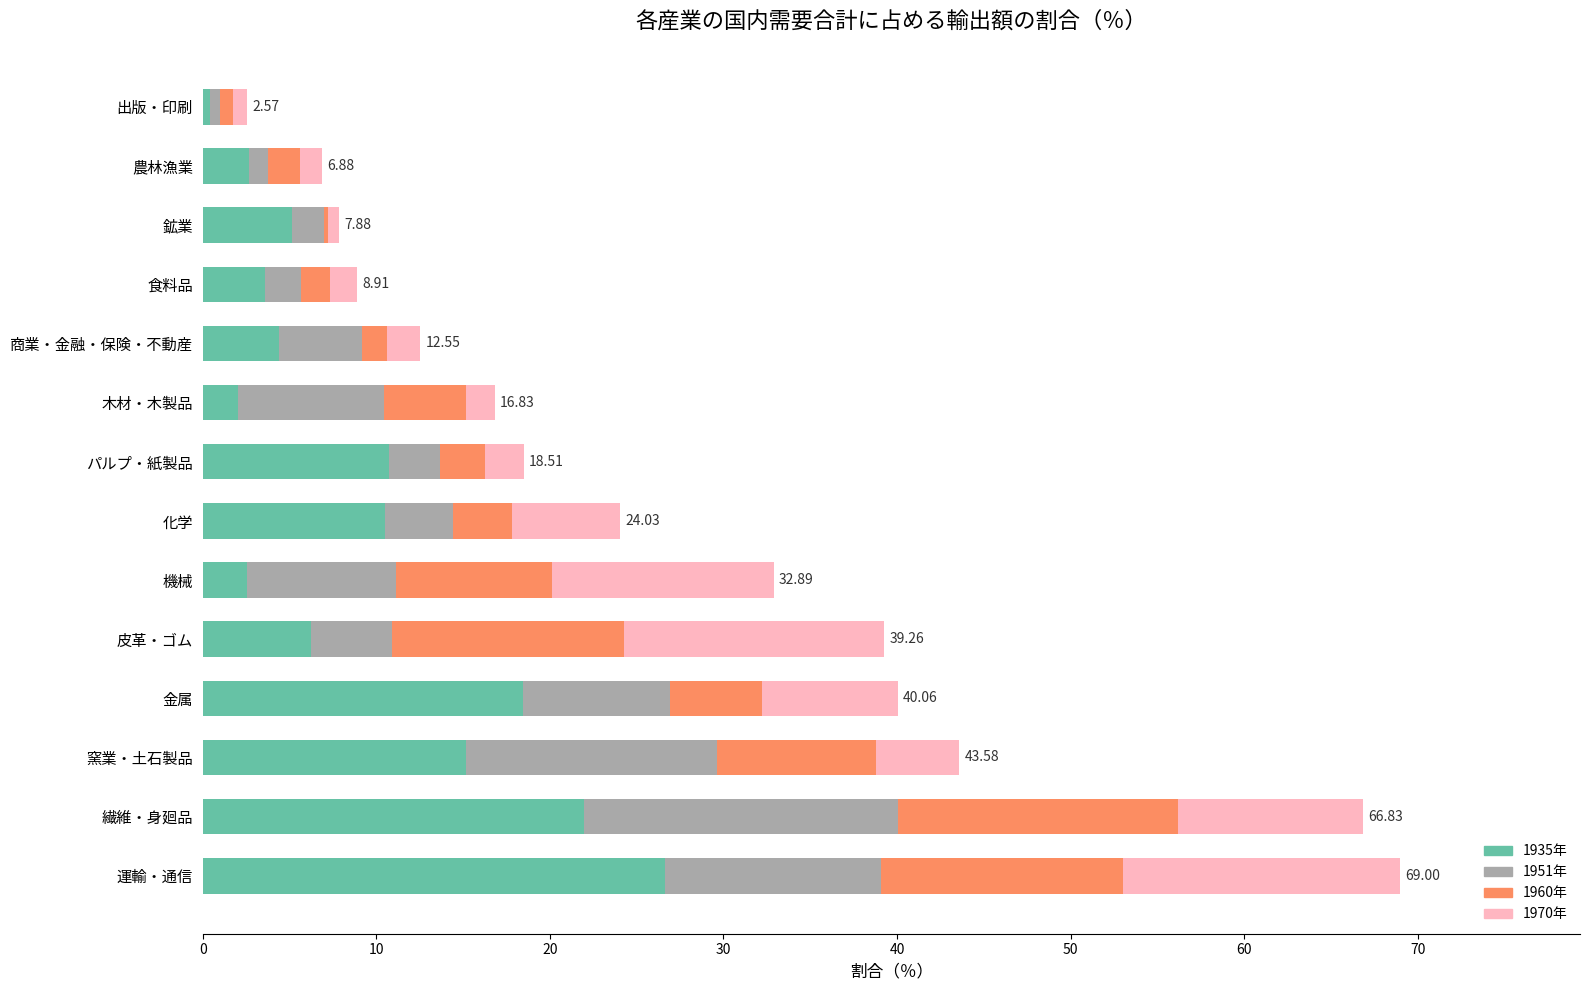

What is the sum of all 1935年 values?

130.4